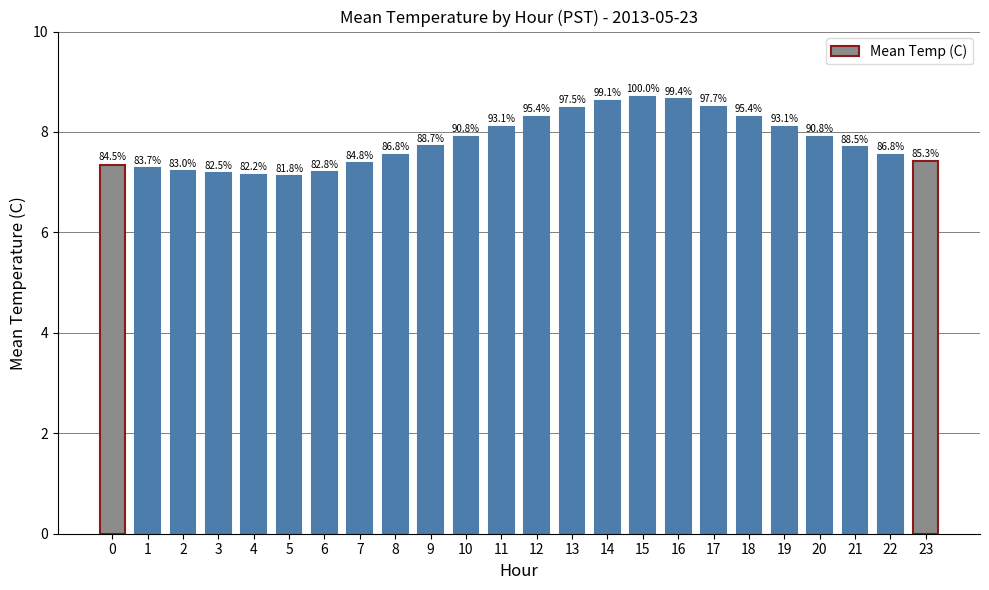

The chart shows a value of 8.7 at 16. True or false?

True